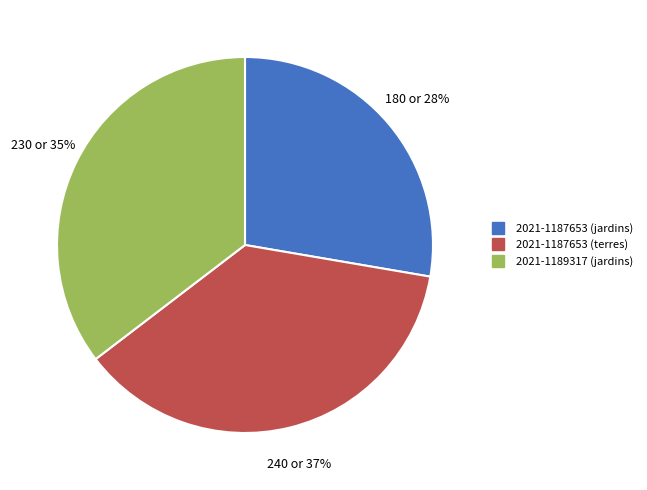

Combined, do 2021-1187653 (jardins) and 2021-1189317 (jardins) account for over 50%?

Yes